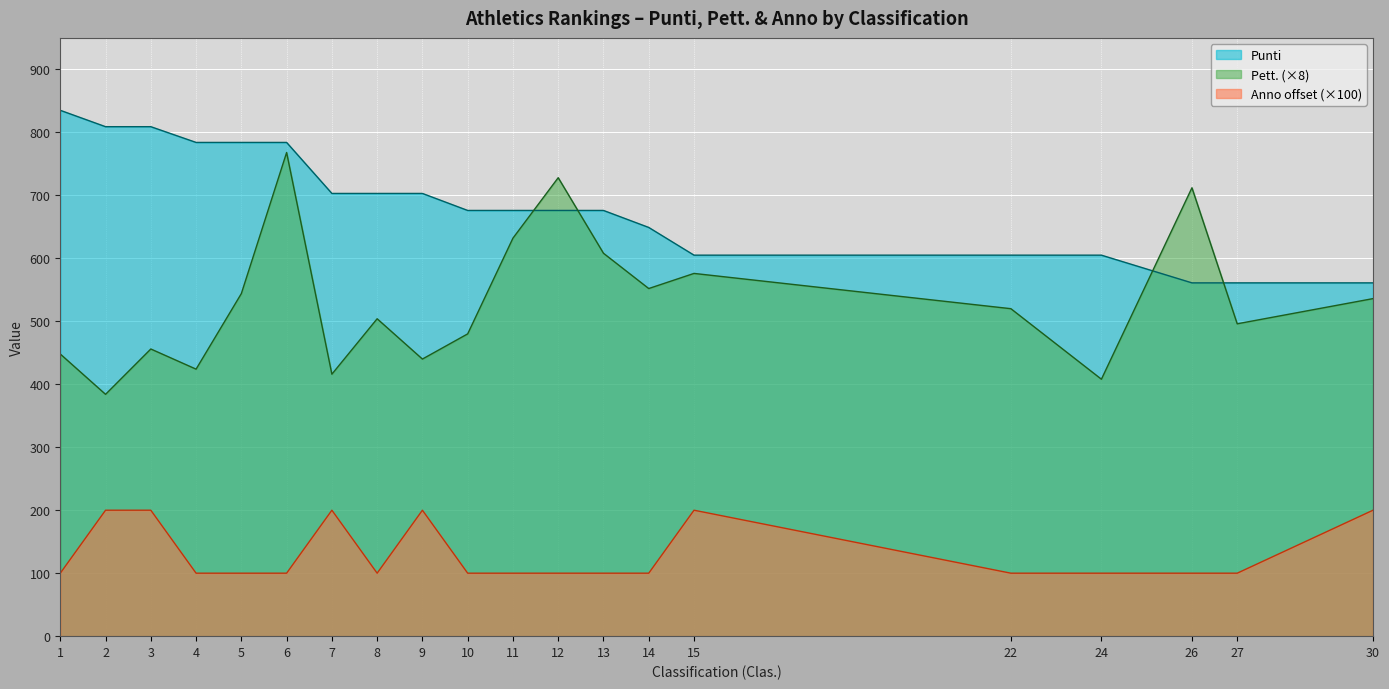

What is the value of the Anno_norm point at the 6th from the left?

100